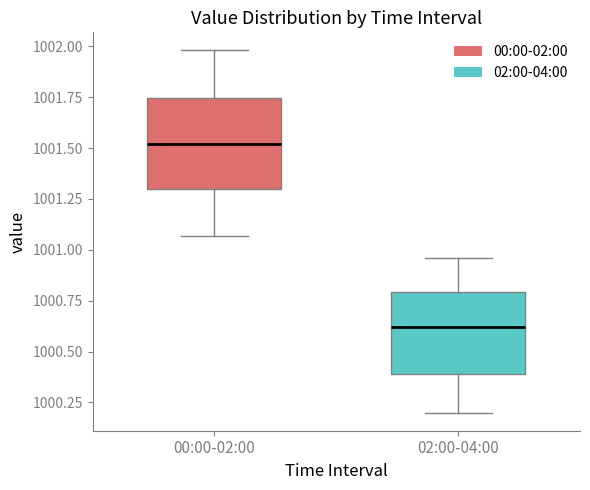

Reading left to right, transcribe this box plot: for each box, give where its median line is, the range the box spans, and where its two whiskers end, as read against the y-axis. The values are not printed on the chart, so give them approximately, as read against the axis.

00:00-02:00: median 1001.50, box 1001.30 to 1001.75, whiskers 1001.05 to 1002.00
02:00-04:00: median 1000.60, box 1000.40 to 1000.80, whiskers 1000.20 to 1000.95